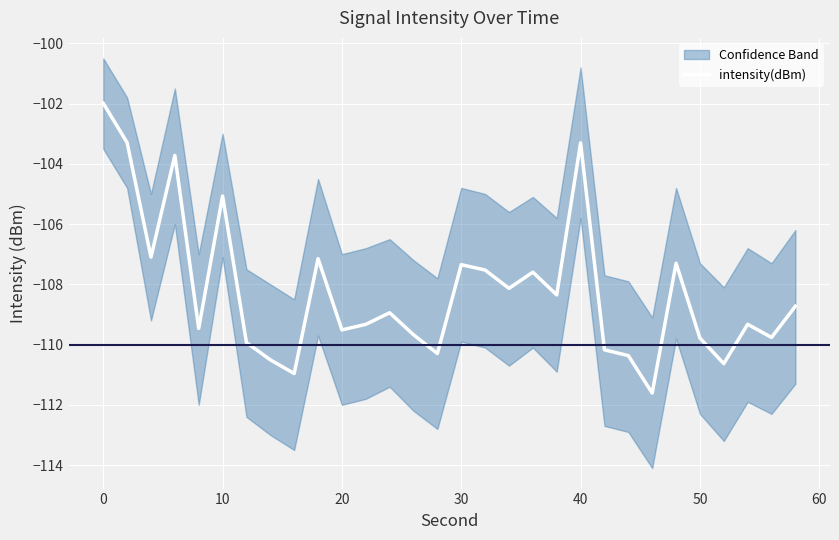

What is the lowest value of the intensity(dBm) series?

-111.6